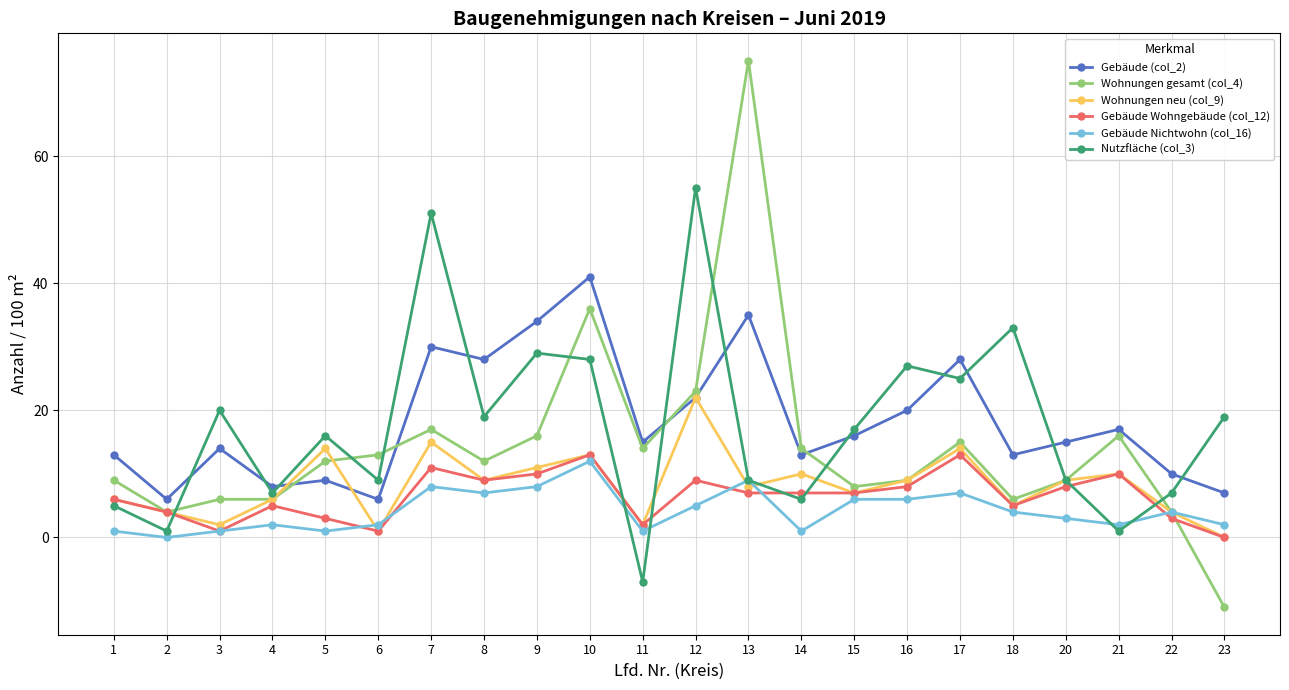

True or false: Gebäude Wohngebäude (col_12) and Gebäude (col_2) intersect in this chart.

False